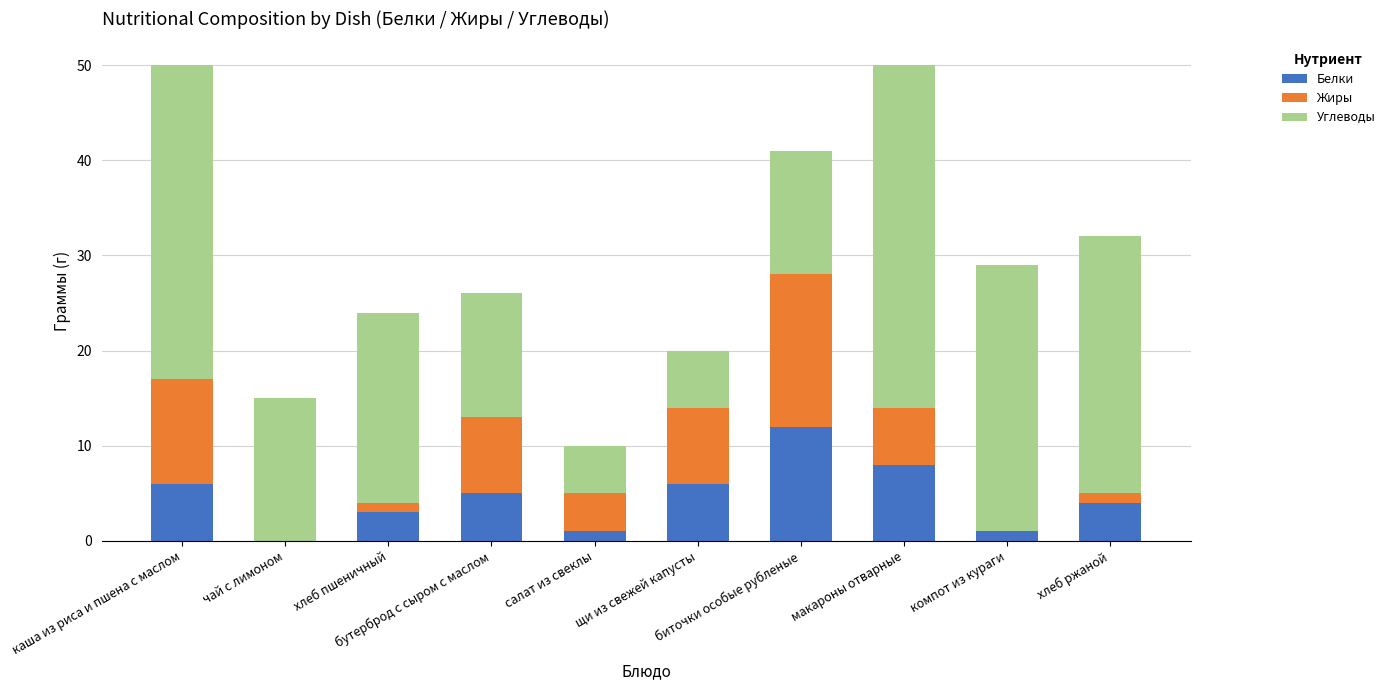

What is the highest value of the Белки series?

12